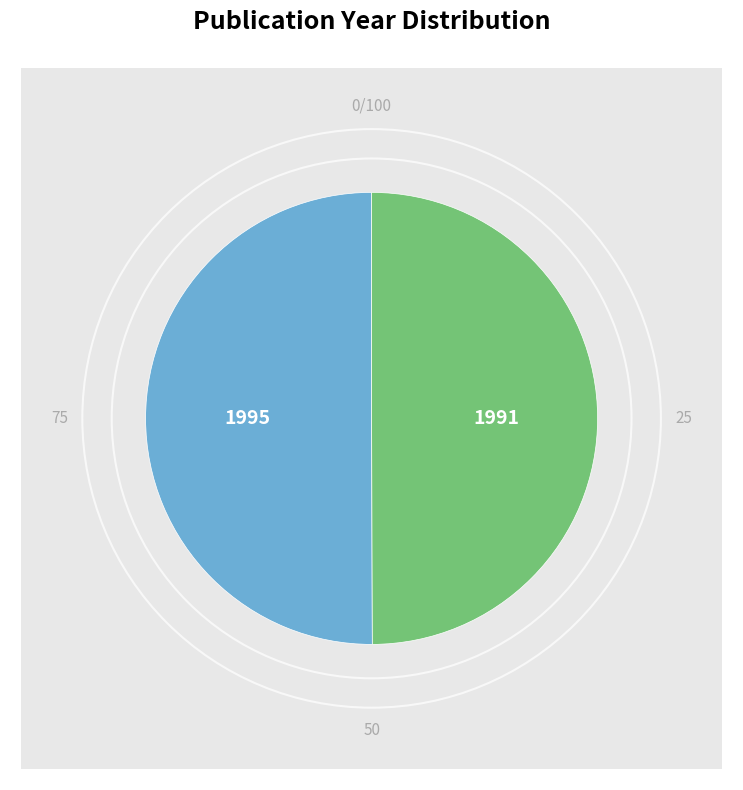

Combined, what portion of the pie is 1991 and 1995?

100.0%